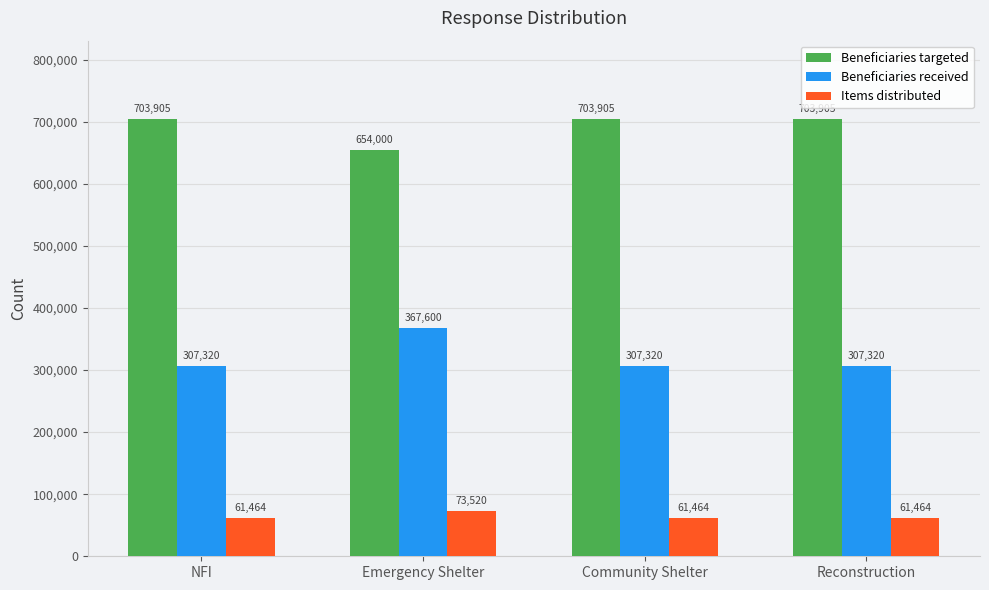

Which category has the highest value in the Items distributed series?

Emergency Shelter